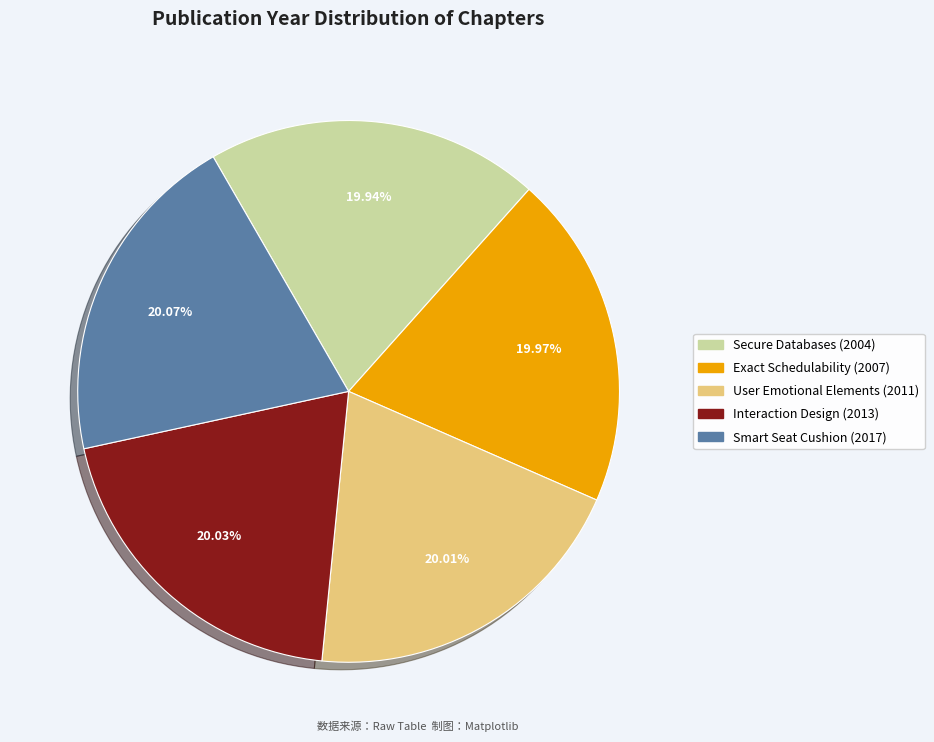

How many segments does this pie chart have?

5